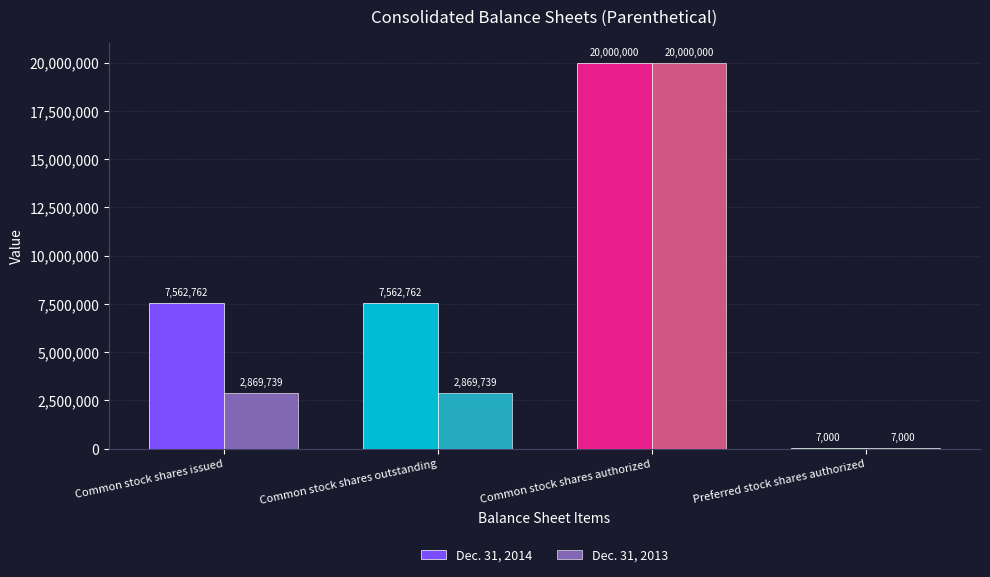

At which category is the sum across all series the highest?

Common stock shares authorized